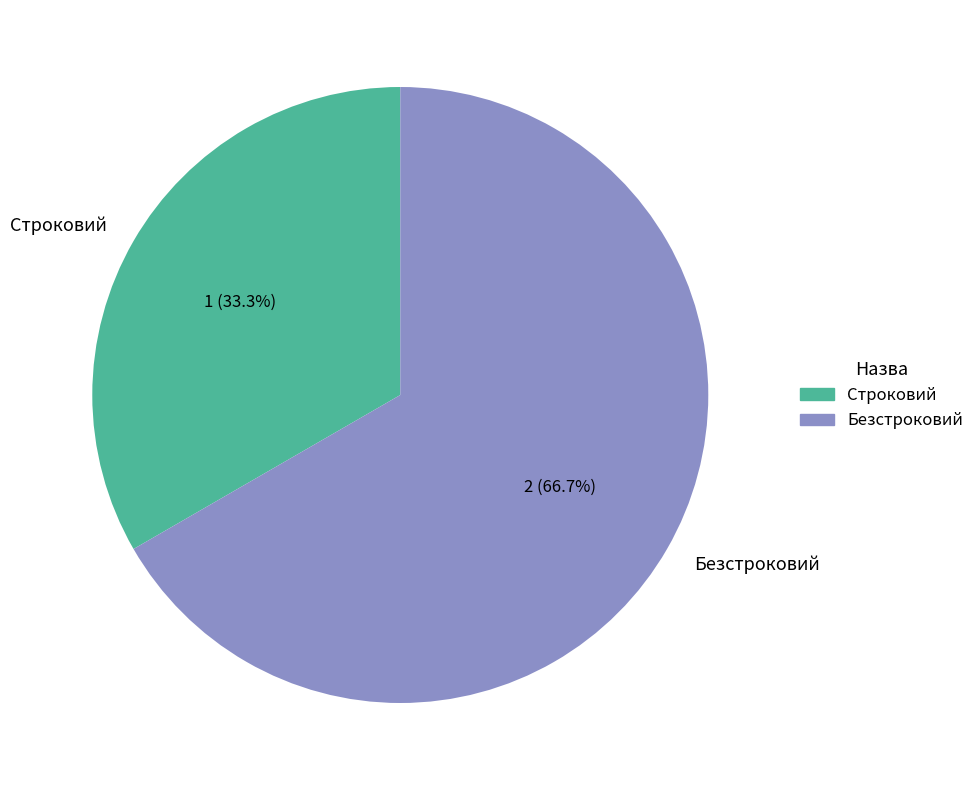

To the nearest percent, what is the difference between the Безстроковий and Строковий slice percentages?

33%